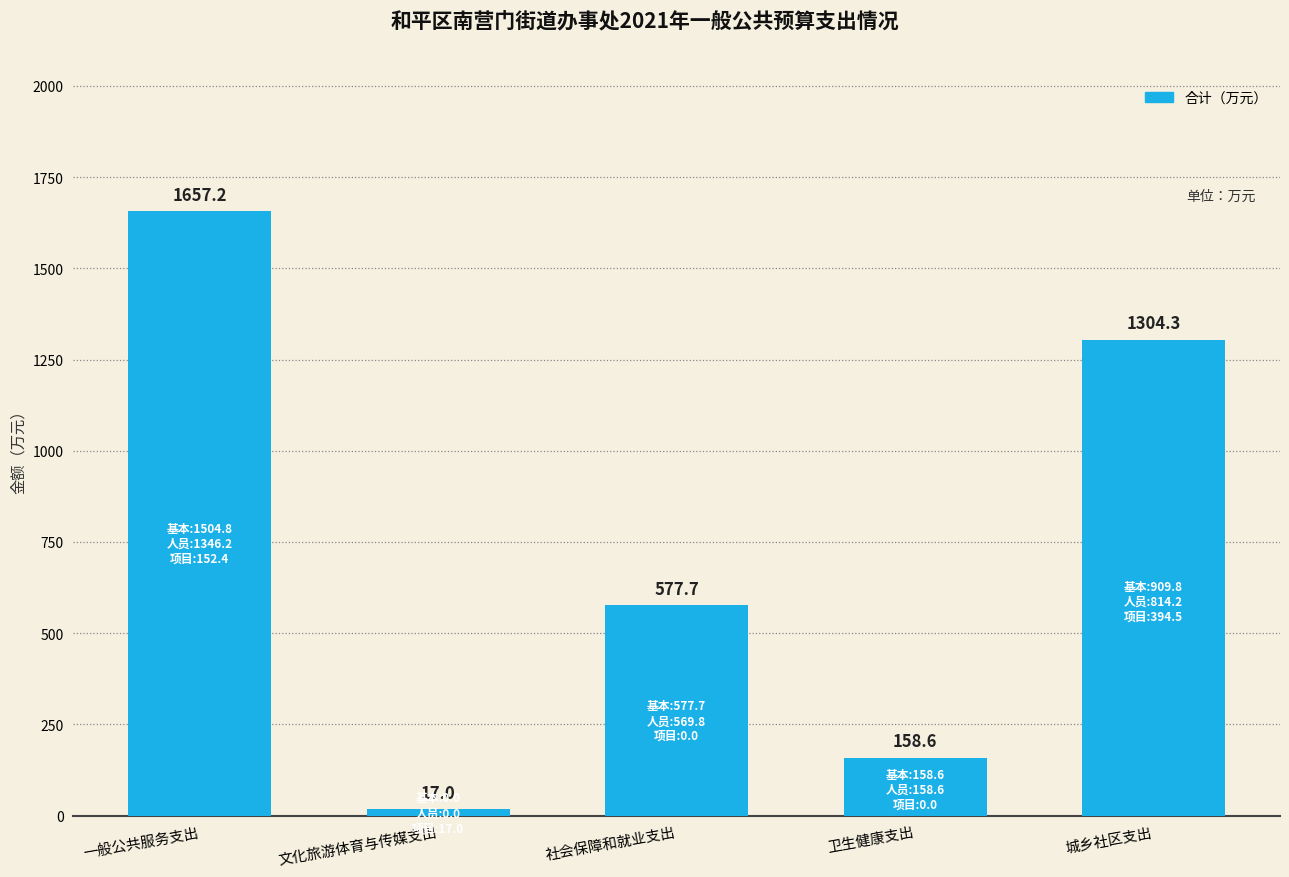

At which label does the data first exceed 577?

一般公共服务支出